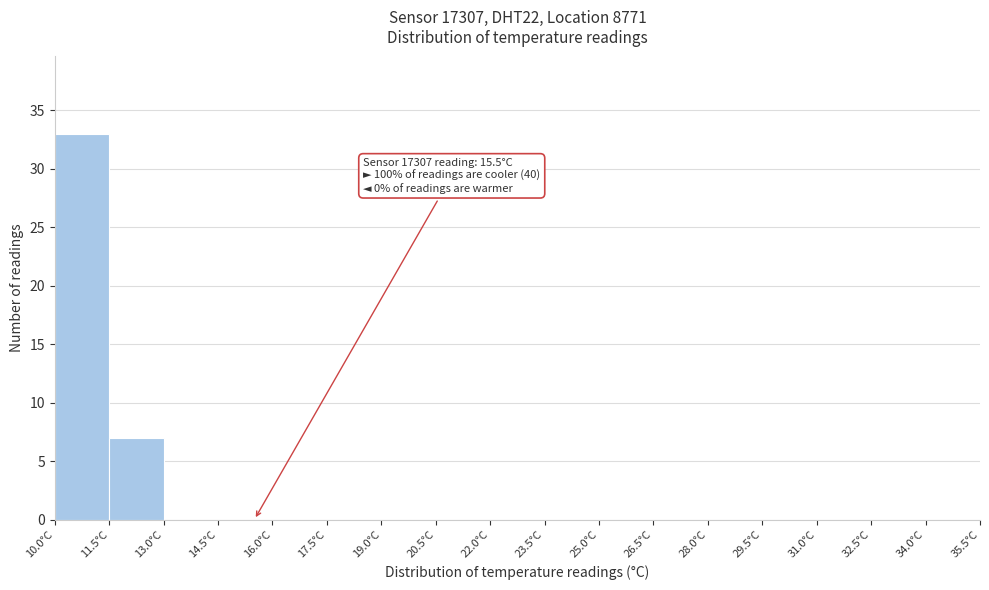

Which range on the x-axis has the tallest bar?

10.0 to 11.5